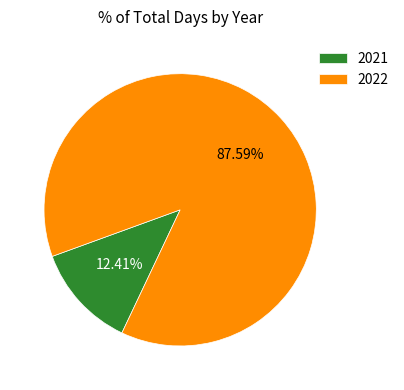

How much of the chart is everything except 2021?

87.6%